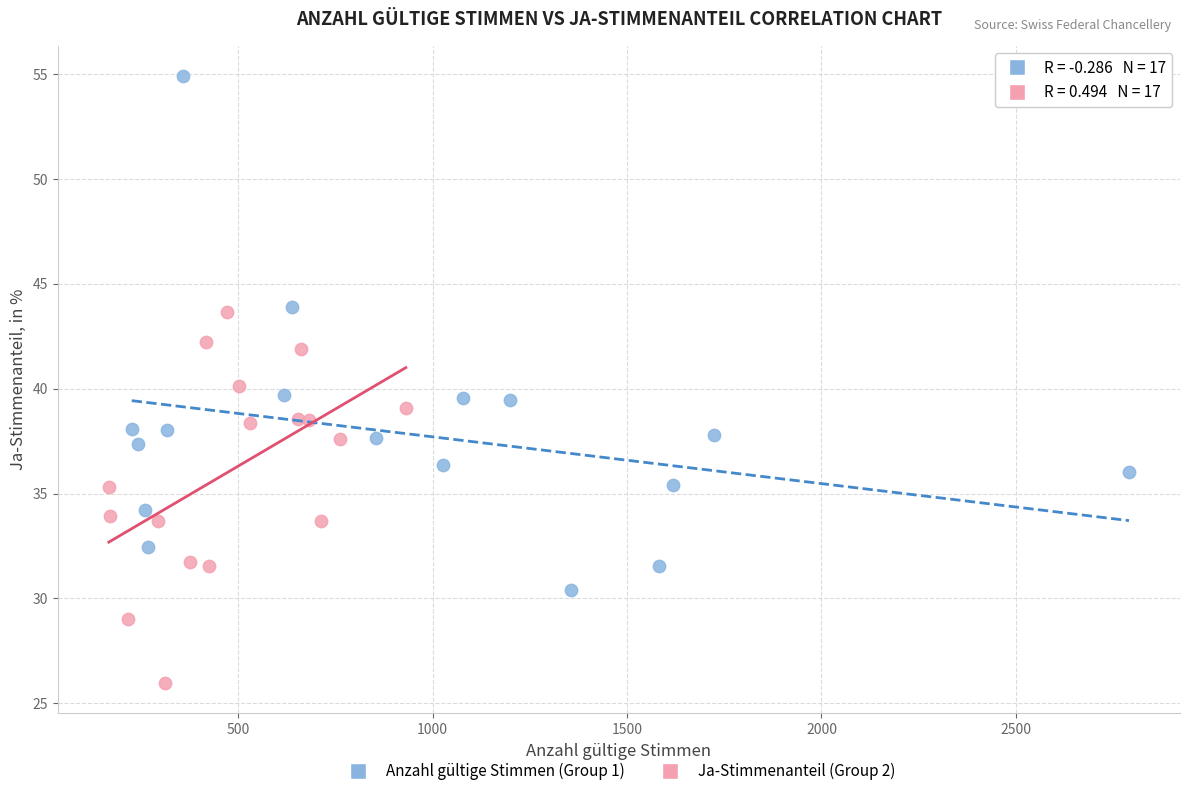

Which series has the widest spread of Y values?

Anzahl gültige Stimmen (Group 1)